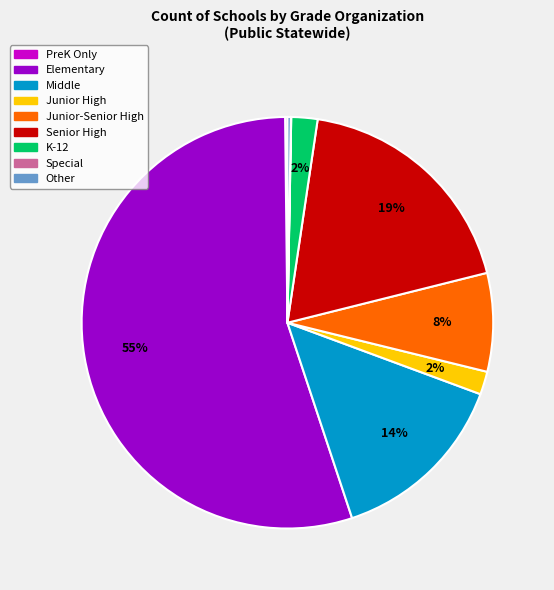

Is there a majority slice in this chart?

Yes